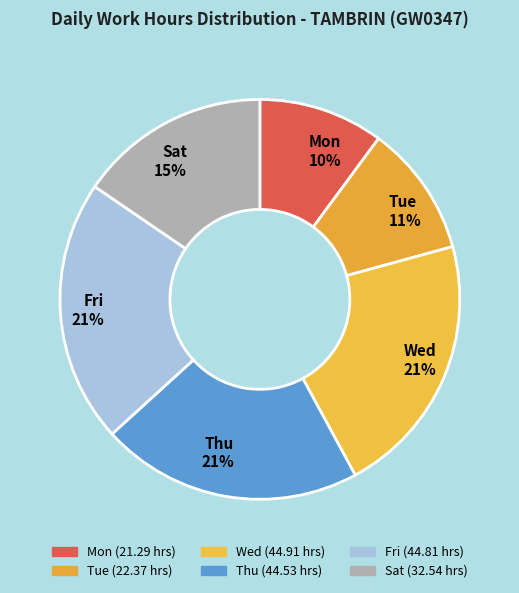

What percentage is the Tue slice, to the nearest percent?

11%